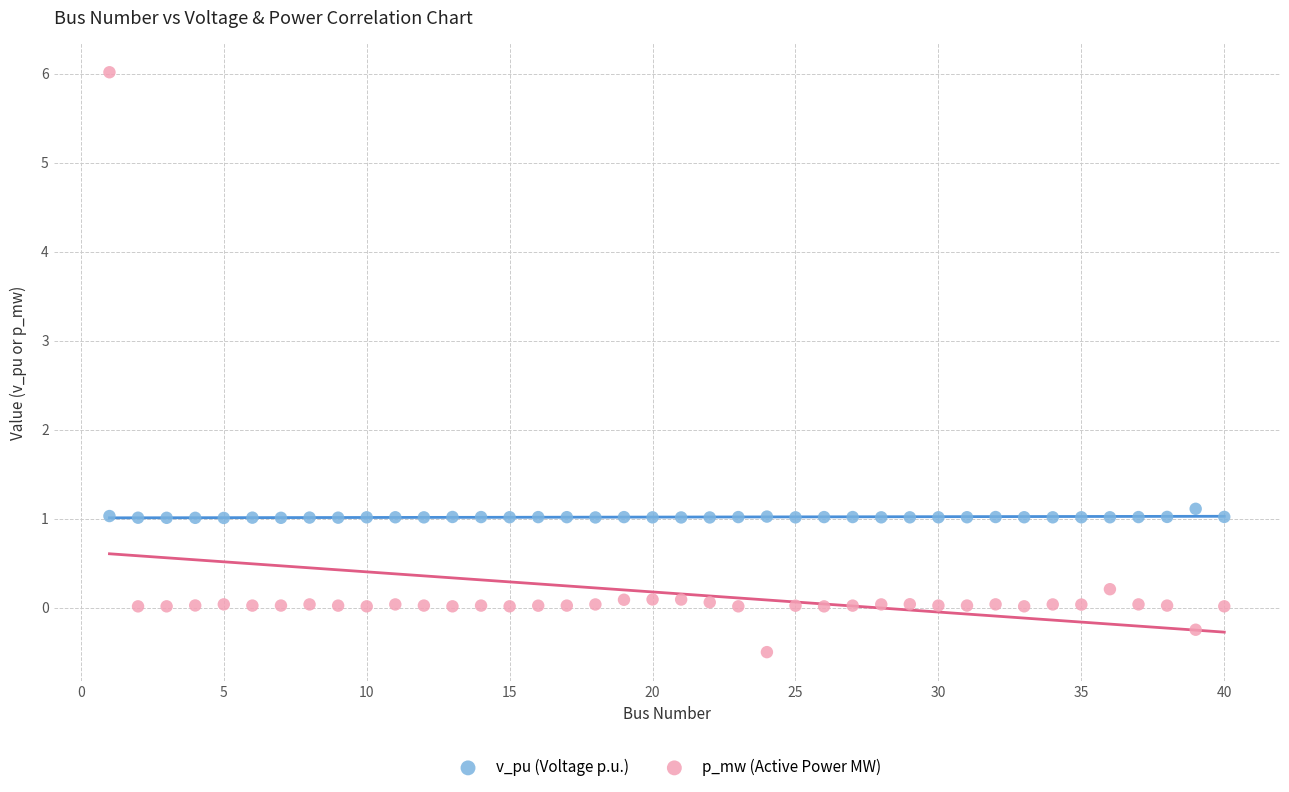

Across all data points, what is the range of X values (max minus min)?

39.0